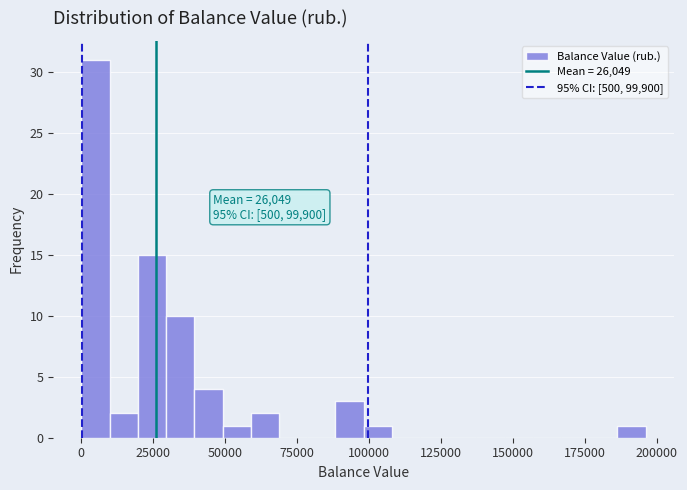

Around what value on the x-axis is the tallest bar? Give the approximate position of its centre, as read against the axis.

5000